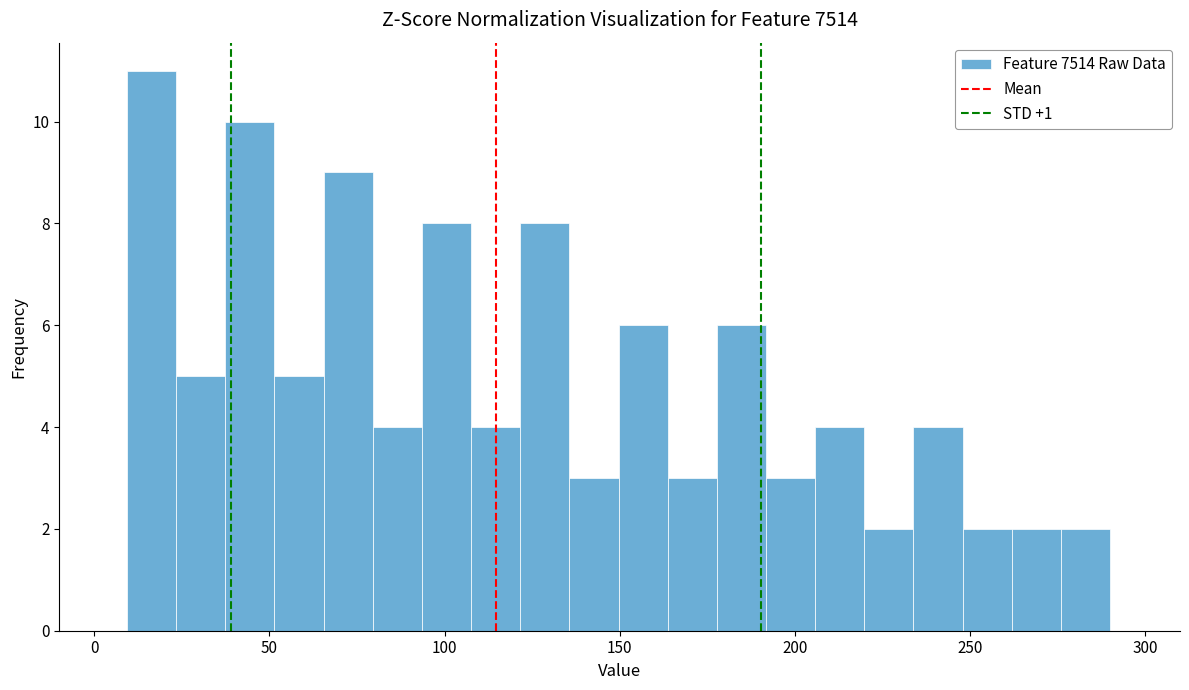

Around what value on the x-axis is the tallest bar? Give the approximate position of its centre, as read against the axis.

15